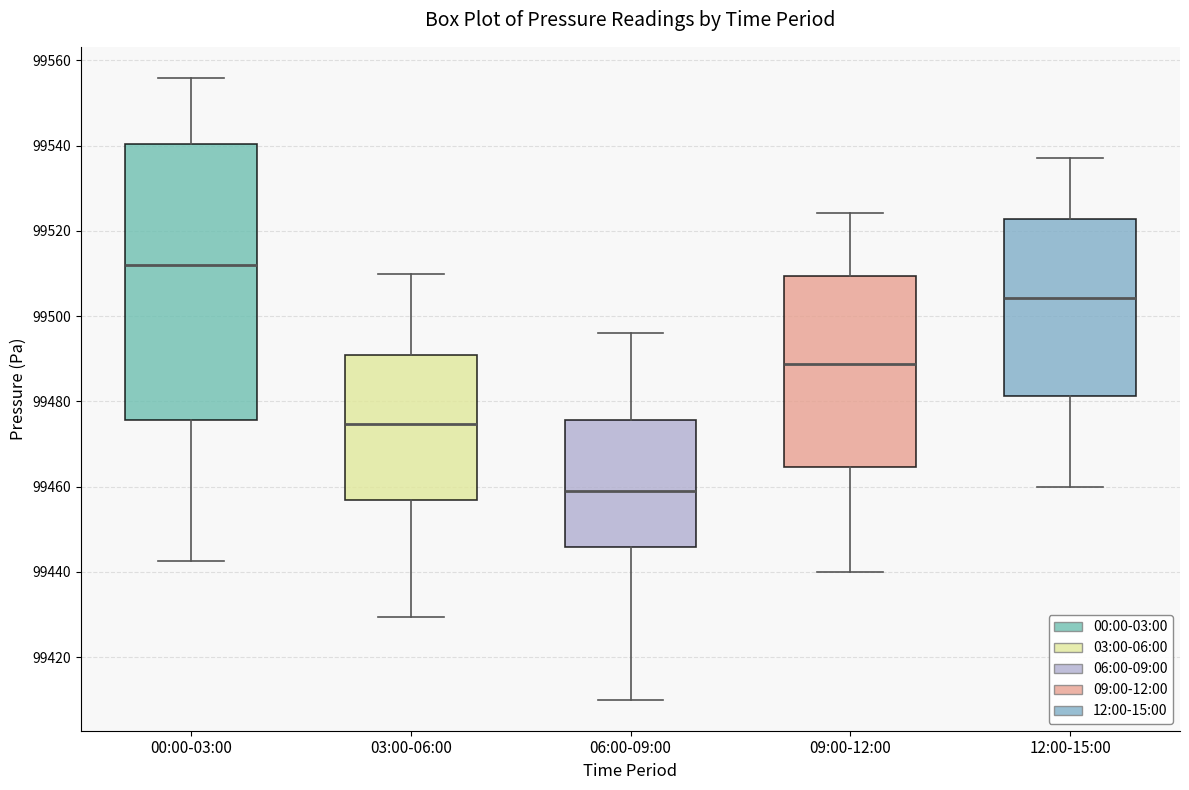

Where does the upper whisker of the box for 12:00-15:00 end on the y-axis? The values are not printed on the chart, so give them approximately, as read against the axis.

99538